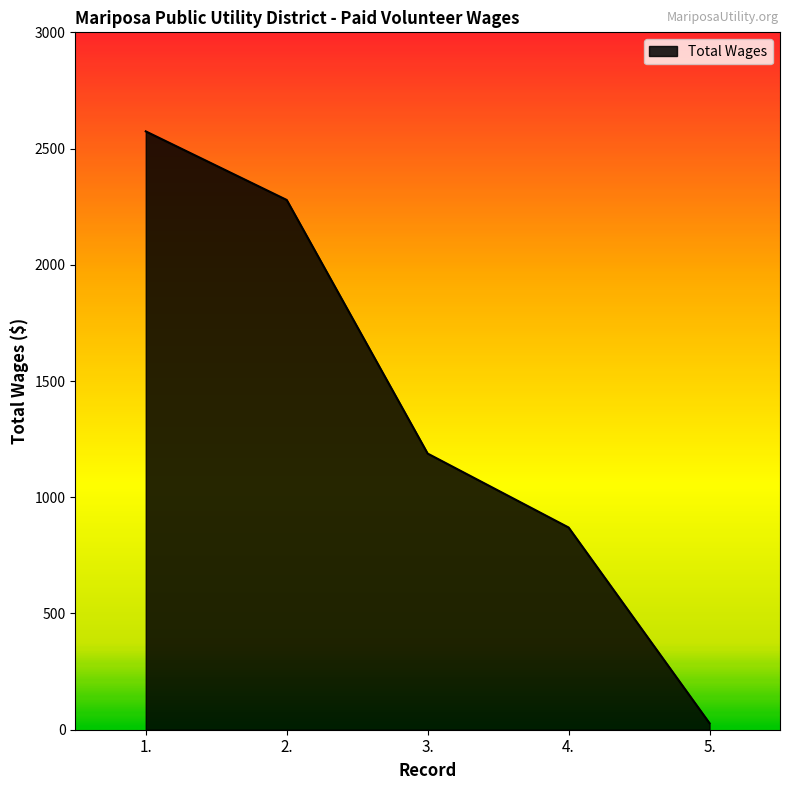

True or false: the data has more than 2 interior local peaks.

False